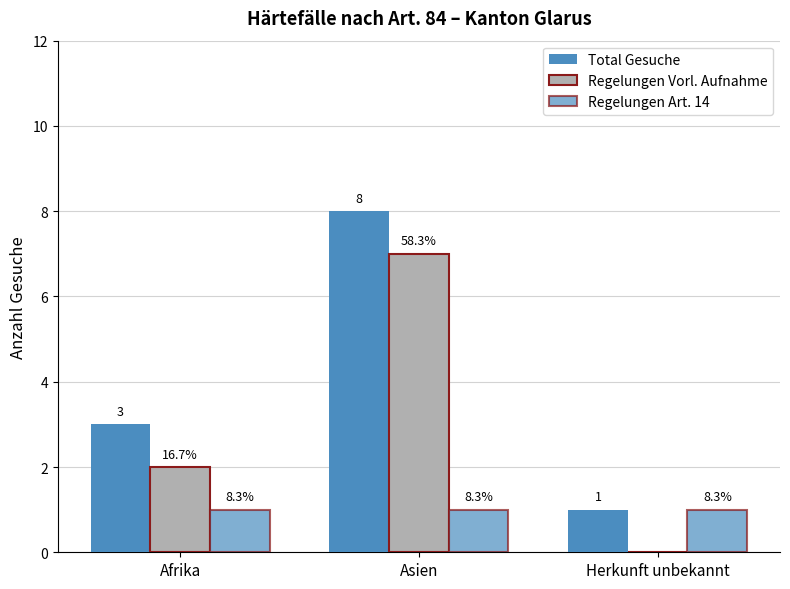

Does the chart contain stacked bars?

No